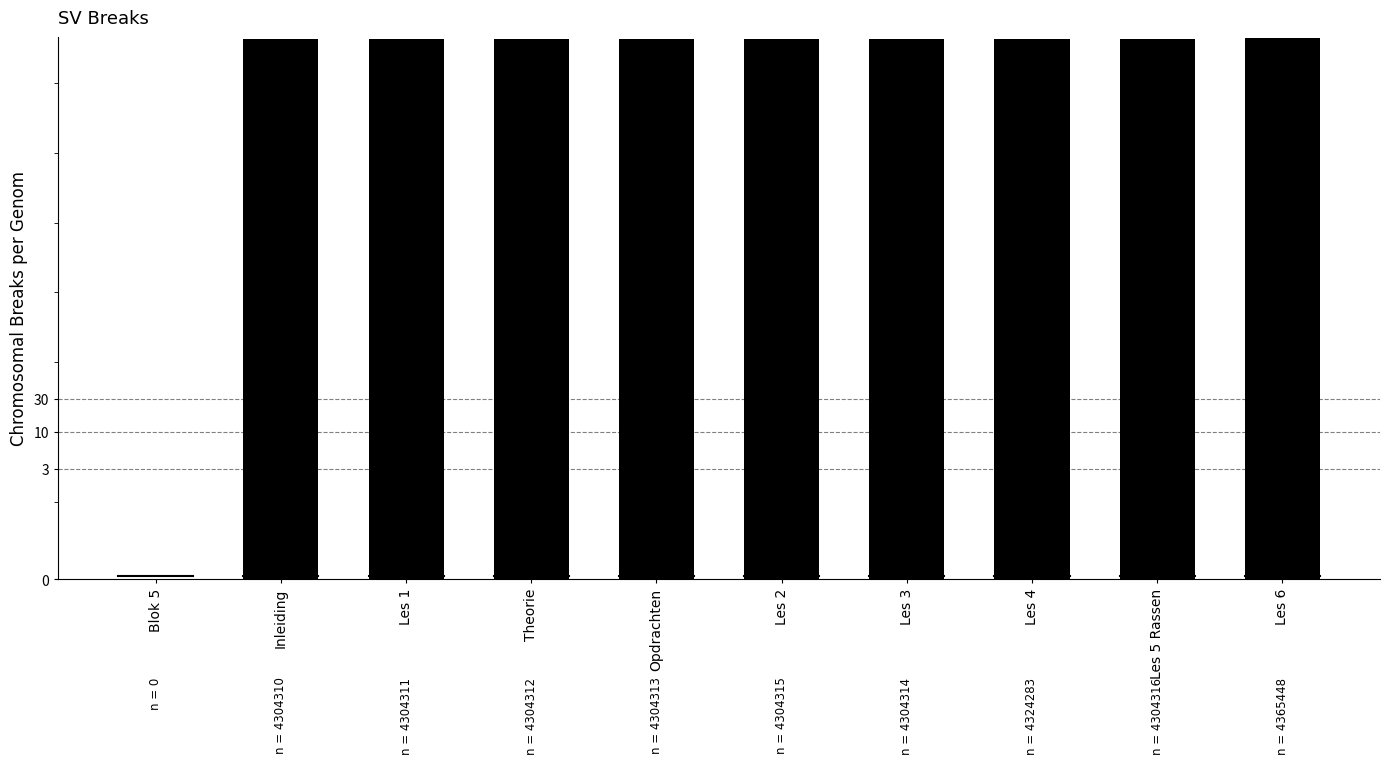

List the labels in order of value, smallest first.

Blok 5, Inleiding, Les 1, Theorie, Opdrachten, Les 3, Les 2, Les 5 Rassen, Les 4, Les 6